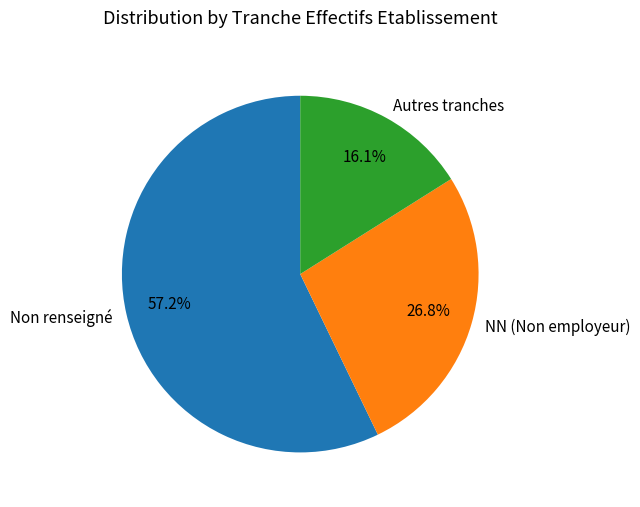

Approximately how many times larger is the value at Autres tranches compared to NN (Non employeur)?

0.6